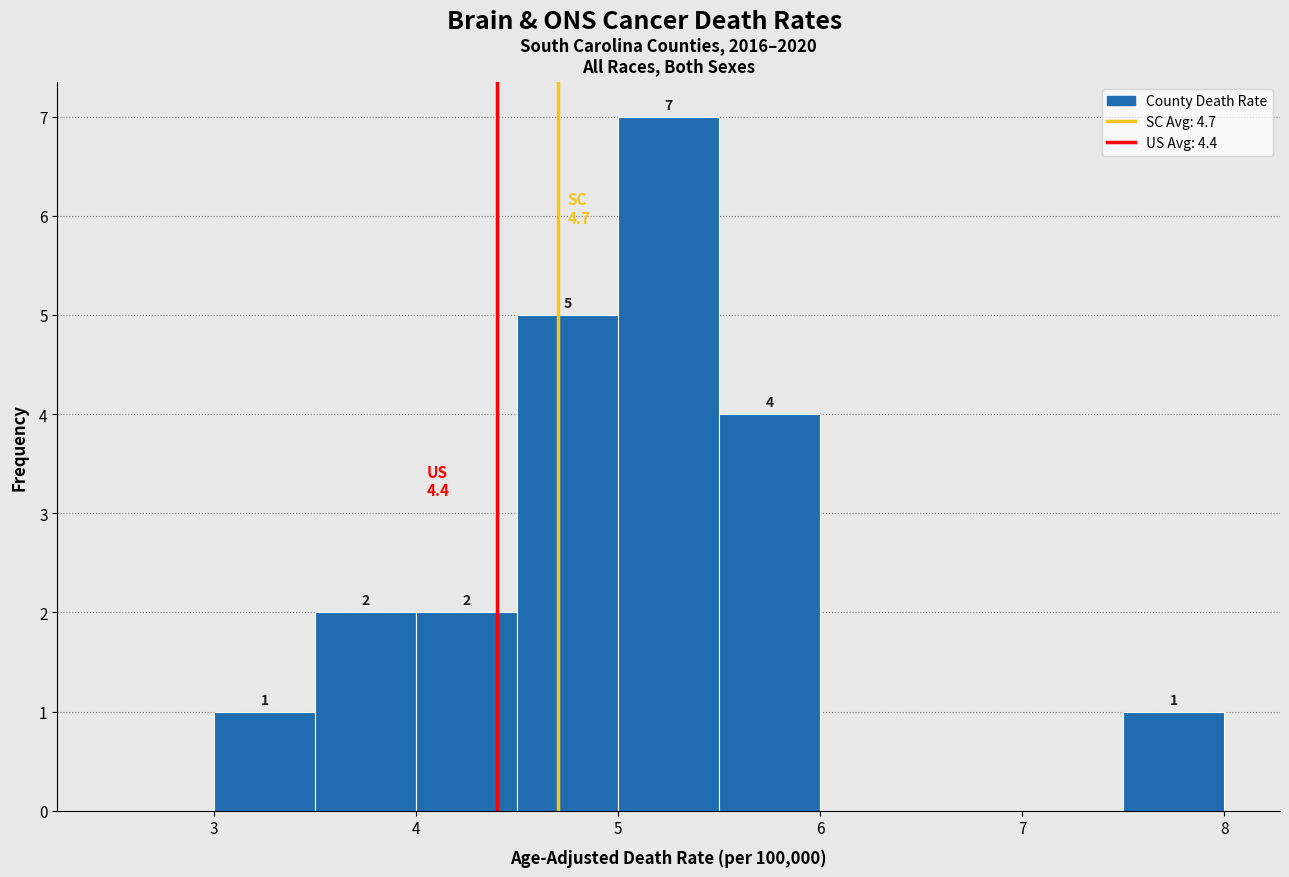

Over which range of the x-axis is the bar tallest?

5.0 to 5.5